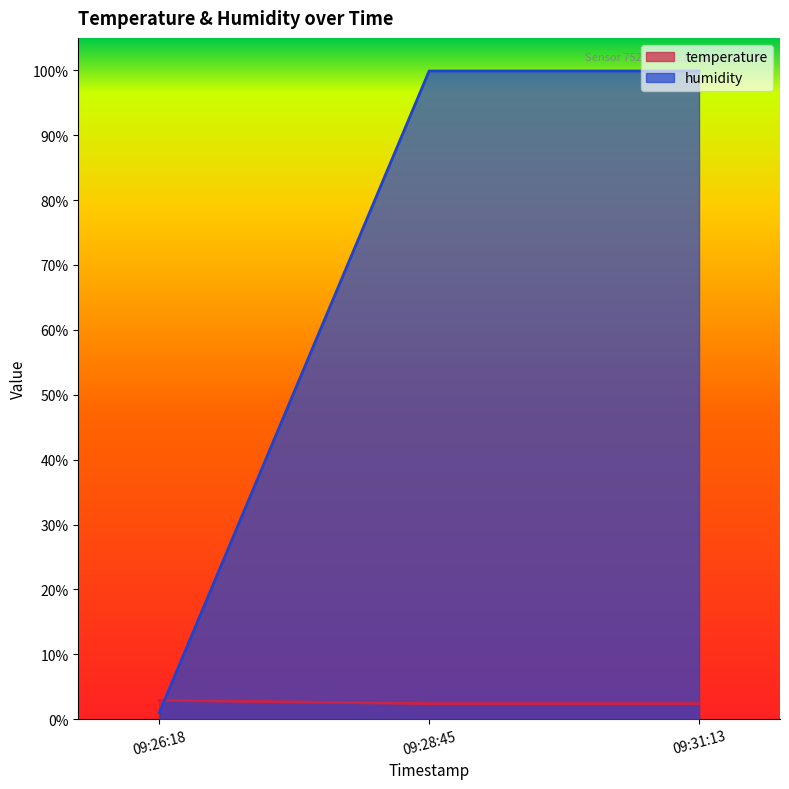

The temperature series shows 2.4 at 09:31:13. True or false?

True